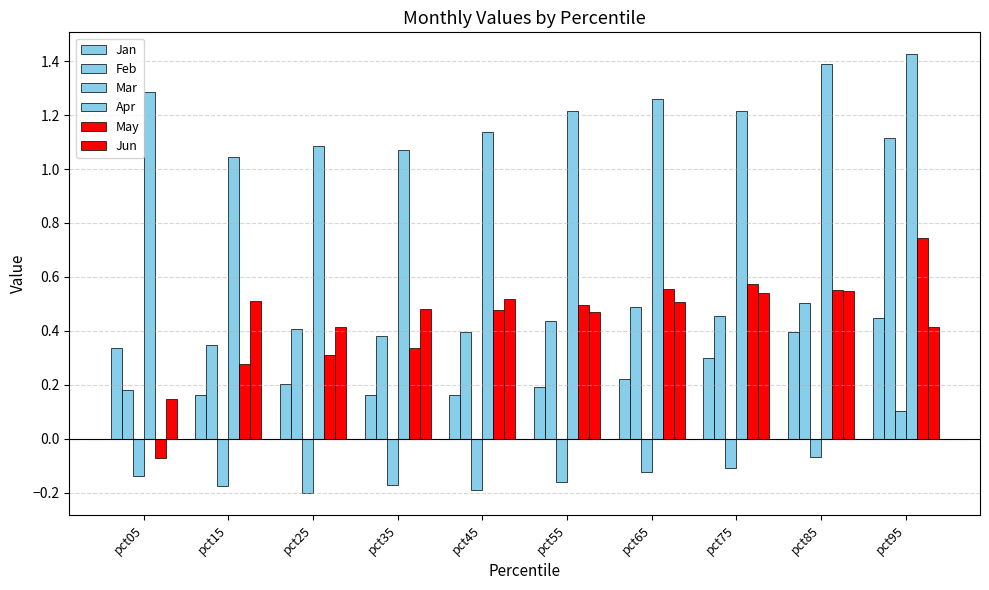

How many bars are there in total?

60